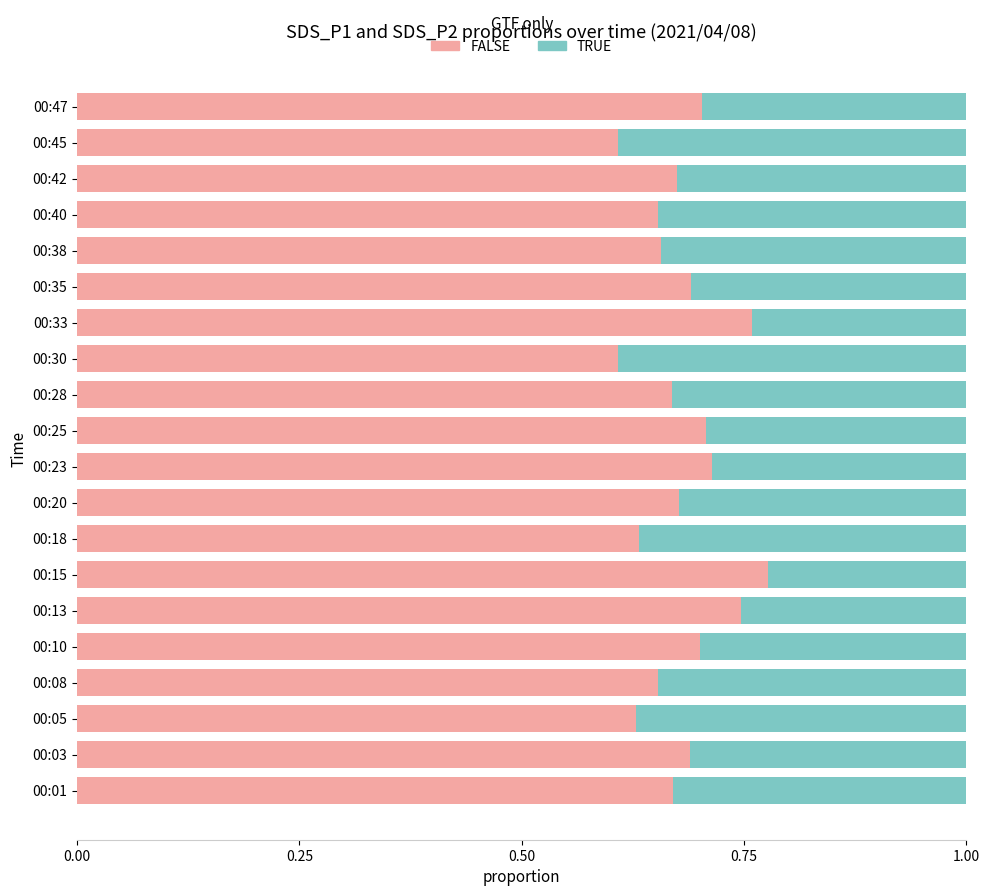

True or false: FALSE has a value of 0.7 at 00:38.

True